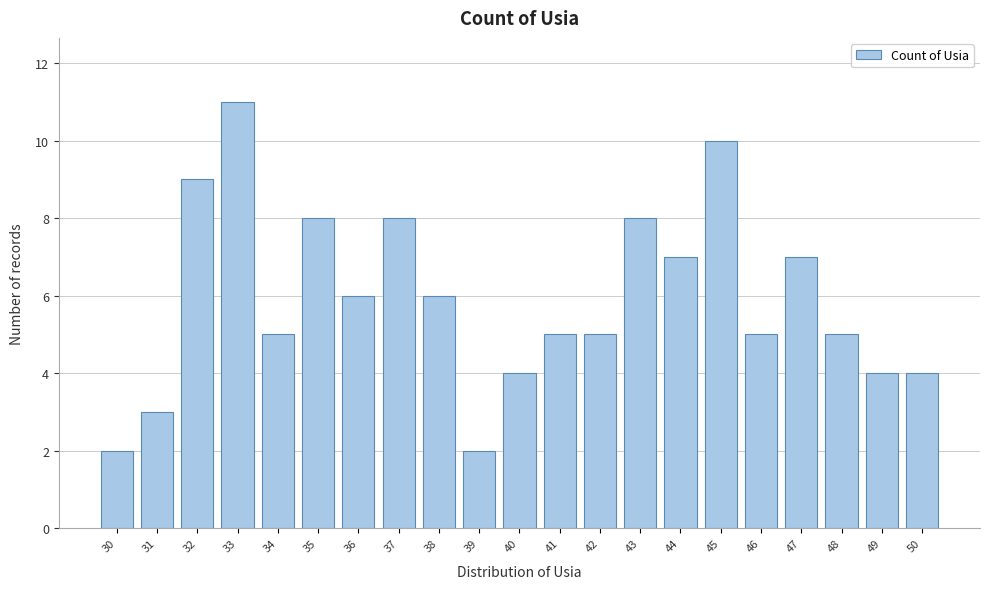

Reading left to right, what are all the values shown in this chart?

30=2	31=3	32=9	33=11	34=5	35=8	36=6	37=8	38=6	39=2	40=4	41=5	42=5	43=8	44=7	45=10	46=5	47=7	48=5	49=4	50=4